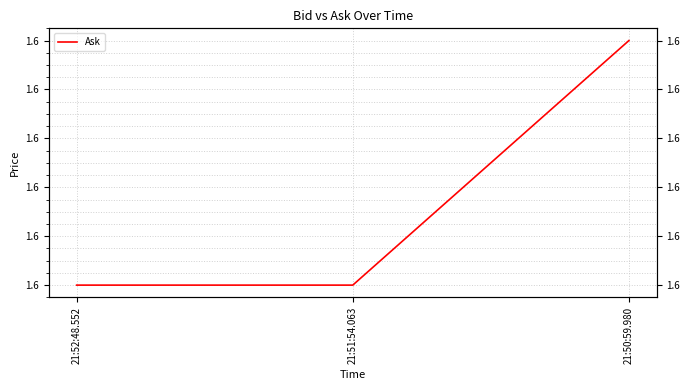

Which has a higher value, 21:50:59.980 or 21:51:54.063?

21:50:59.980